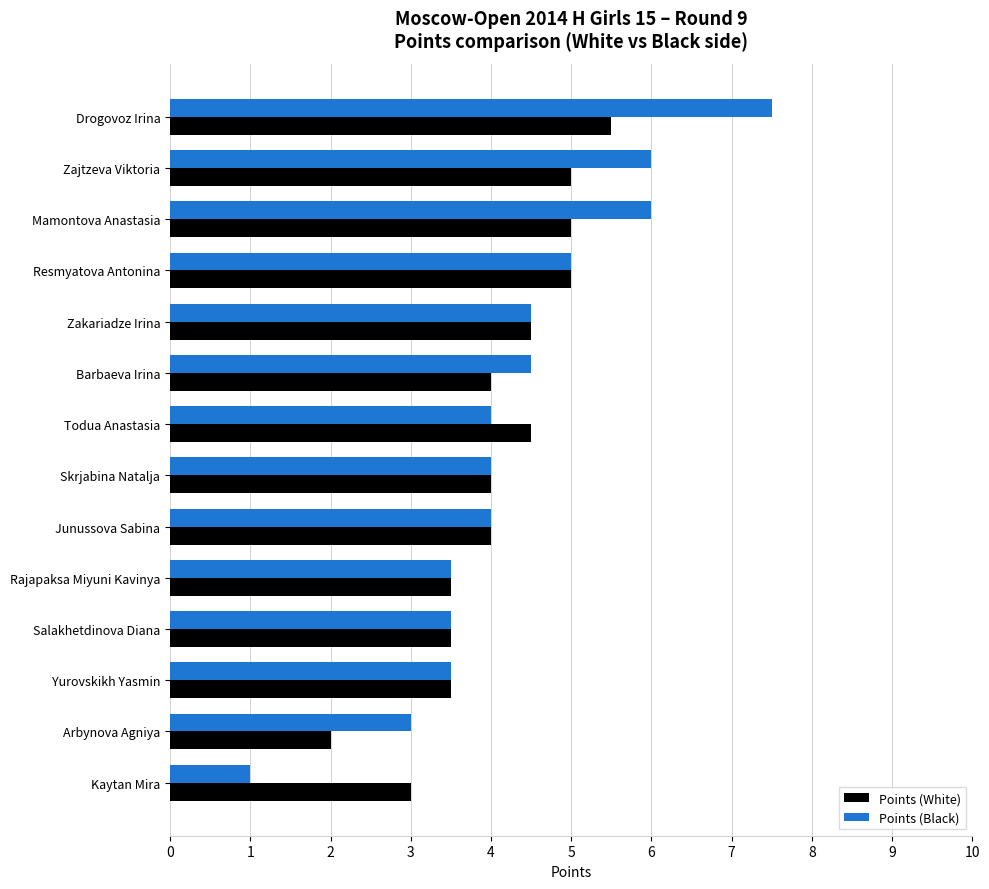

Is it true that Points (White) equals 3.5 at Rajapaksa Miyuni Kavinya?

True